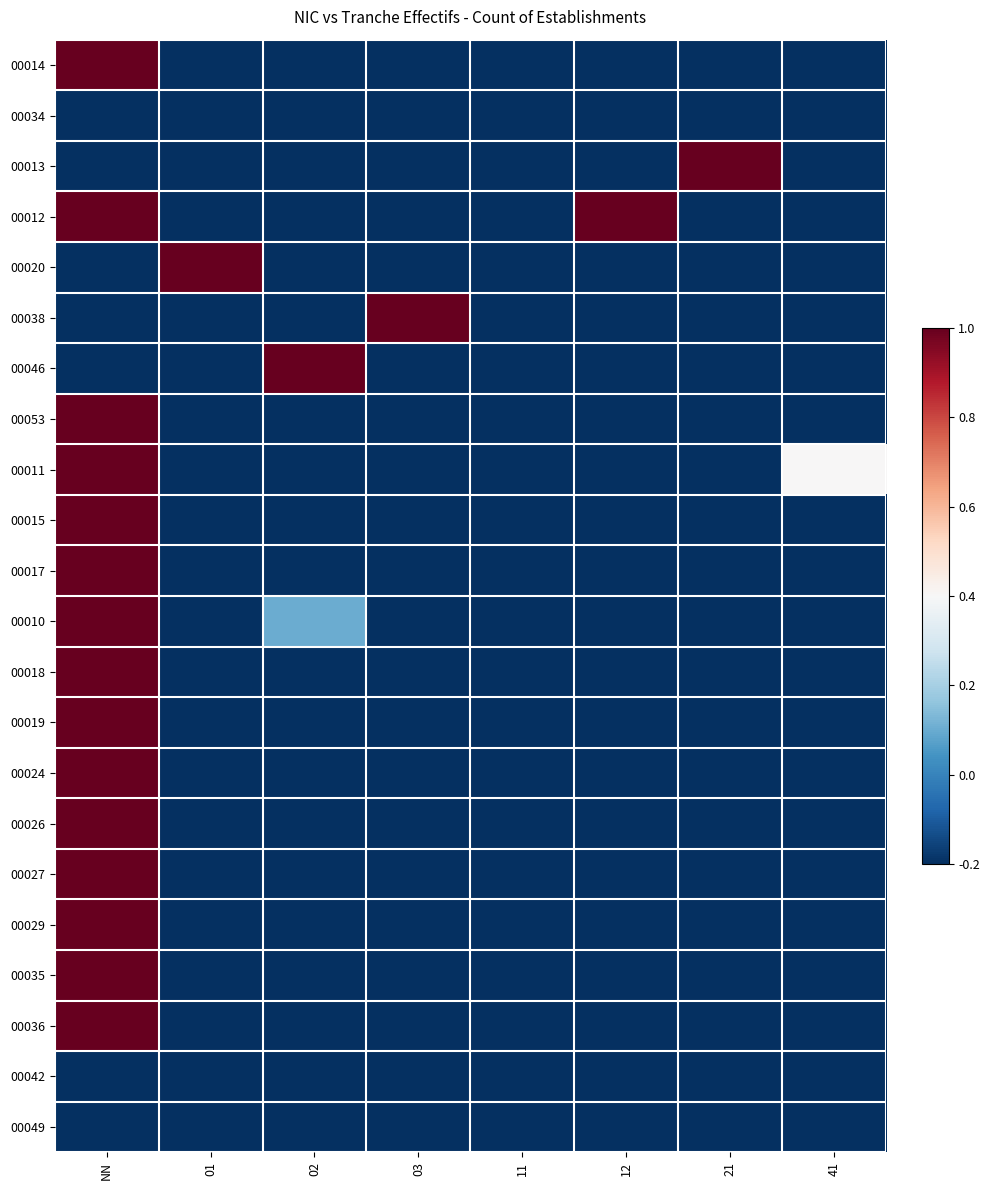

Reading left to right, extract all data points from this chart.

00014: NN=1.0	01=-0.2	02=-0.2	03=-0.2	11=-0.2	12=-0.2	21=-0.2	41=-0.2
00034: NN=-0.2	01=-0.2	02=-0.2	03=-0.2	11=-0.2	12=-0.2	21=-0.2	41=-0.2
00013: NN=-0.2	01=-0.2	02=-0.2	03=-0.2	11=-0.2	12=-0.2	21=1.0	41=-0.2
00012: NN=1.0	01=-0.2	02=-0.2	03=-0.2	11=-0.2	12=1.0	21=-0.2	41=-0.2
00020: NN=-0.2	01=1.0	02=-0.2	03=-0.2	11=-0.2	12=-0.2	21=-0.2	41=-0.2
00038: NN=-0.2	01=-0.2	02=-0.2	03=1.0	11=-0.2	12=-0.2	21=-0.2	41=-0.2
00046: NN=-0.2	01=-0.2	02=1.0	03=-0.2	11=-0.2	12=-0.2	21=-0.2	41=-0.2
00053: NN=1.0	01=-0.2	02=-0.2	03=-0.2	11=-0.2	12=-0.2	21=-0.2	41=-0.2
00011: NN=1.0	01=-0.2	02=-0.2	03=-0.2	11=-0.2	12=-0.2	21=-0.2	41=0.4
00015: NN=1.0	01=-0.2	02=-0.2	03=-0.2	11=-0.2	12=-0.2	21=-0.2	41=-0.2
00017: NN=1.0	01=-0.2	02=-0.2	03=-0.2	11=-0.2	12=-0.2	21=-0.2	41=-0.2
00010: NN=1.0	01=-0.2	02=0.1	03=-0.2	11=-0.2	12=-0.2	21=-0.2	41=-0.2
00018: NN=1.0	01=-0.2	02=-0.2	03=-0.2	11=-0.2	12=-0.2	21=-0.2	41=-0.2
00019: NN=1.0	01=-0.2	02=-0.2	03=-0.2	11=-0.2	12=-0.2	21=-0.2	41=-0.2
00024: NN=1.0	01=-0.2	02=-0.2	03=-0.2	11=-0.2	12=-0.2	21=-0.2	41=-0.2
00026: NN=1.0	01=-0.2	02=-0.2	03=-0.2	11=-0.2	12=-0.2	21=-0.2	41=-0.2
00027: NN=1.0	01=-0.2	02=-0.2	03=-0.2	11=-0.2	12=-0.2	21=-0.2	41=-0.2
00029: NN=1.0	01=-0.2	02=-0.2	03=-0.2	11=-0.2	12=-0.2	21=-0.2	41=-0.2
00035: NN=1.0	01=-0.2	02=-0.2	03=-0.2	11=-0.2	12=-0.2	21=-0.2	41=-0.2
00036: NN=1.0	01=-0.2	02=-0.2	03=-0.2	11=-0.2	12=-0.2	21=-0.2	41=-0.2
00042: NN=-0.2	01=-0.2	02=-0.2	03=-0.2	11=-0.2	12=-0.2	21=-0.2	41=-0.2
00049: NN=-0.2	01=-0.2	02=-0.2	03=-0.2	11=-0.2	12=-0.2	21=-0.2	41=-0.2